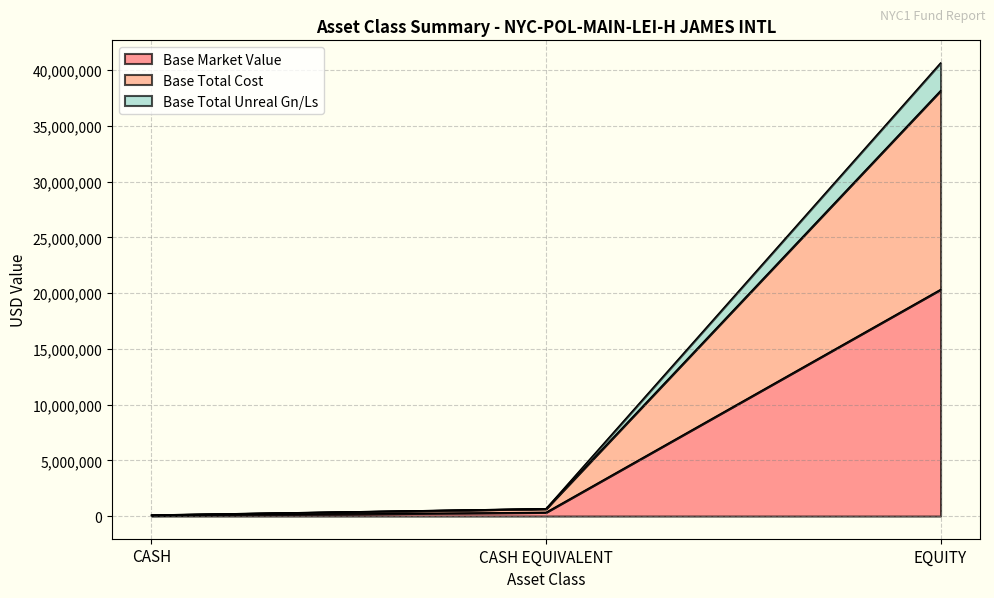

Reading right to left, extract all data points from this chart.

Base Market Value: 20321769.3	329555.8	46374.8
Base Total Cost: 38161011.2	659111.6	90279.0
Base Total Unreal Gn/Ls: 40643538.6	659111.6	92749.7